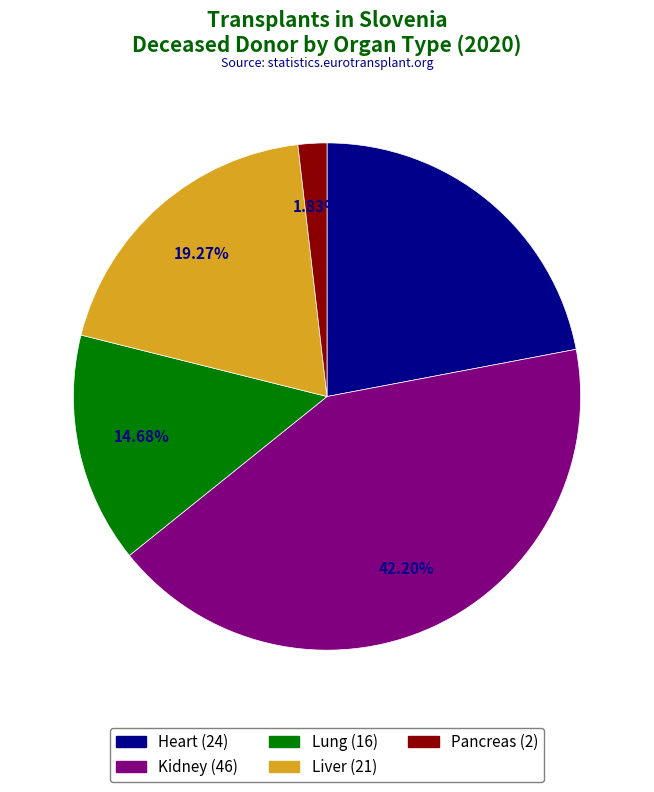

Count the number of slices in the pie.

5